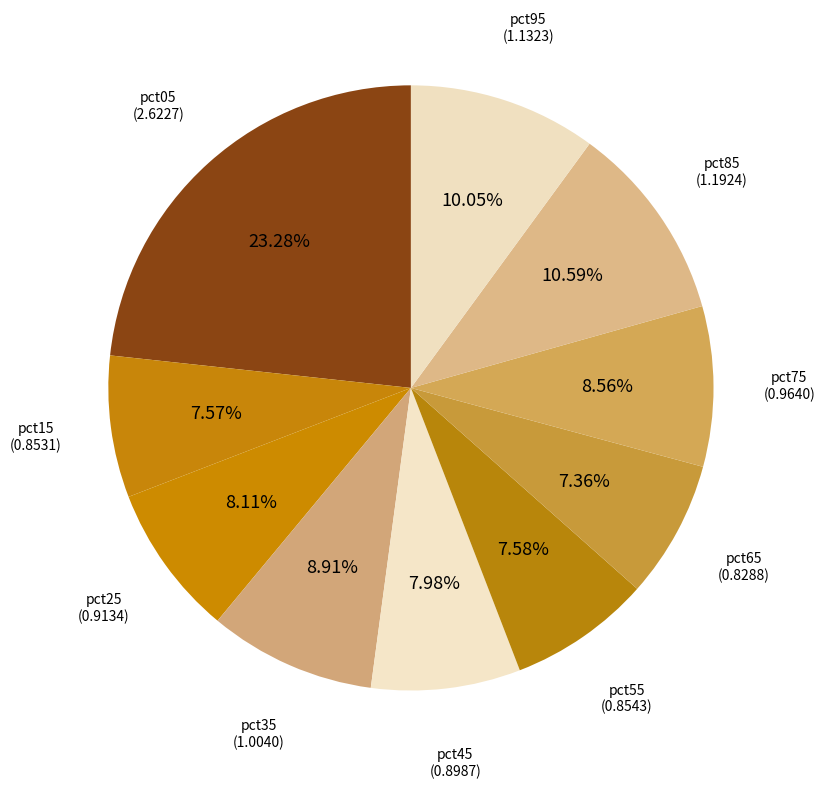

To the nearest percent, what is the average slice percentage?

10%